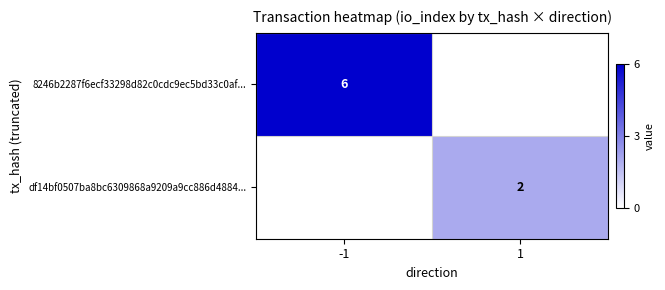

The value of df14bf0507ba8bc6309868a9209a9cc886d4884... at 1 is 2. True or false?

True